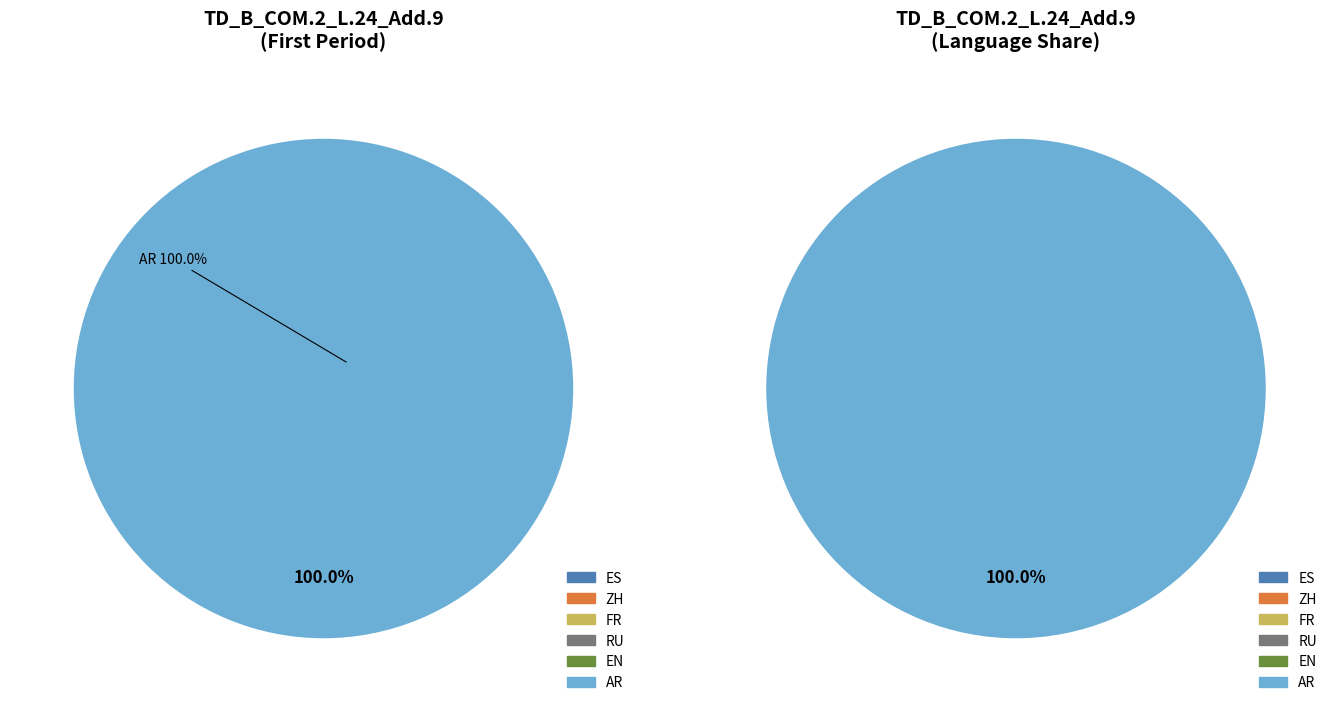

Which slice is the smallest?

ES